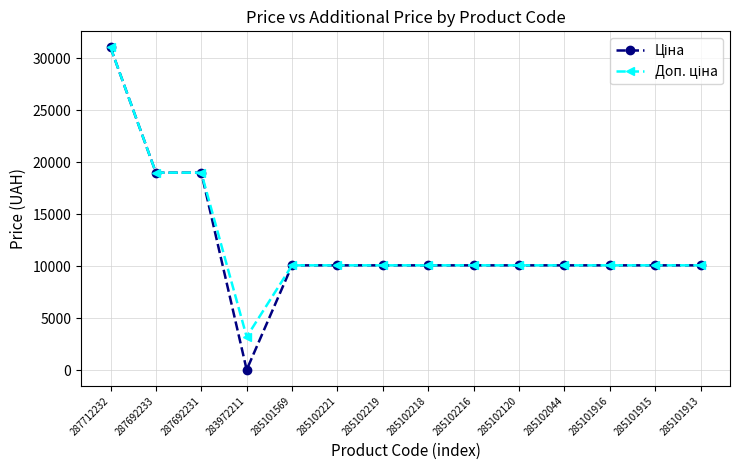

What is the greatest value displayed?

31058.4